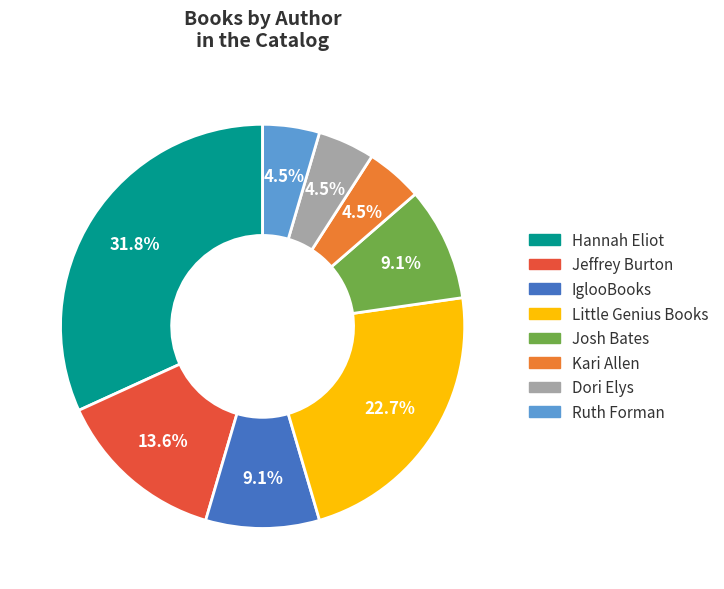

Is there any slice that represents more than half of the pie?

No